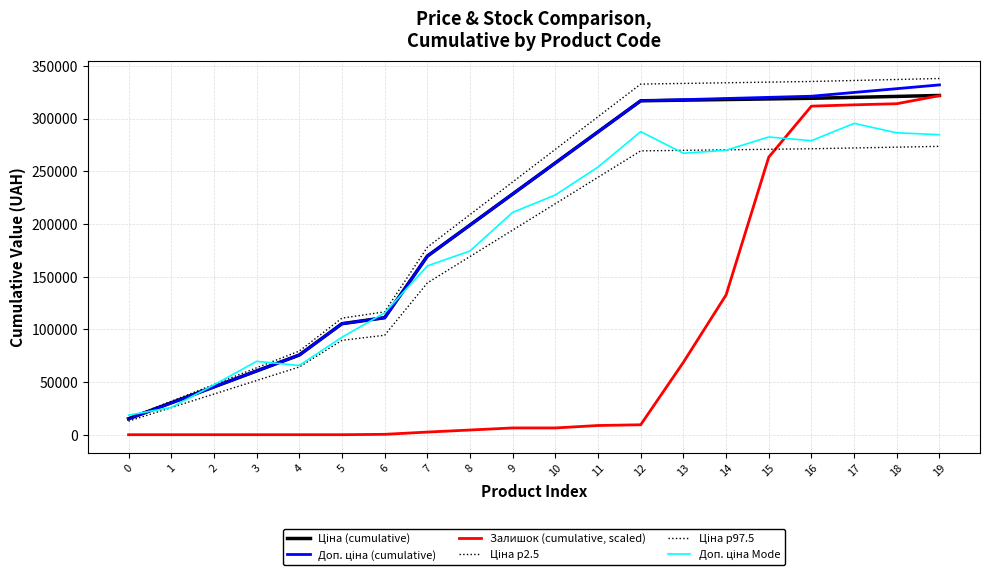

How many lines are shown in the chart?

6